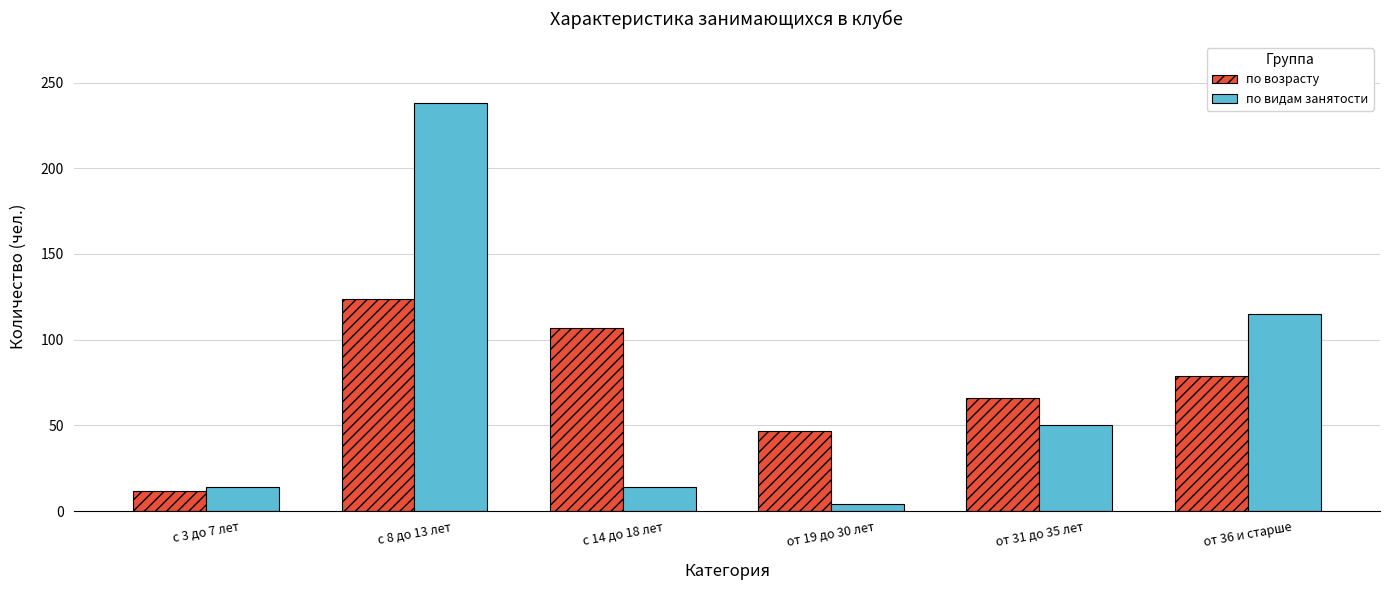

What position from the right is от 36 и старше?

1